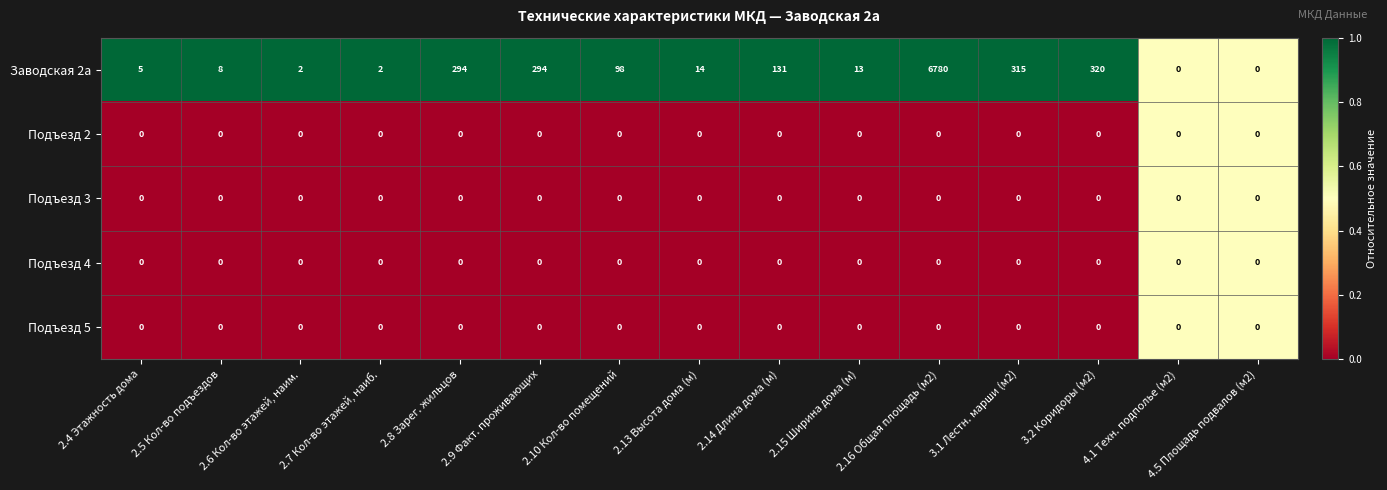

Which series has the largest total across all categories?

Заводская 2а